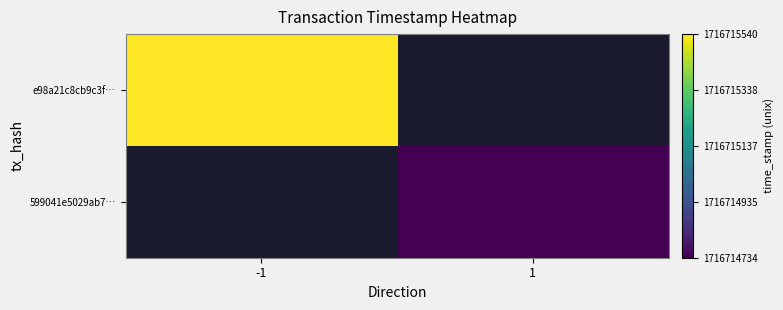

True or false: 599041e5029ab71fcac73c12d9c0c0165be13ff has a value of 1 at direction.

False